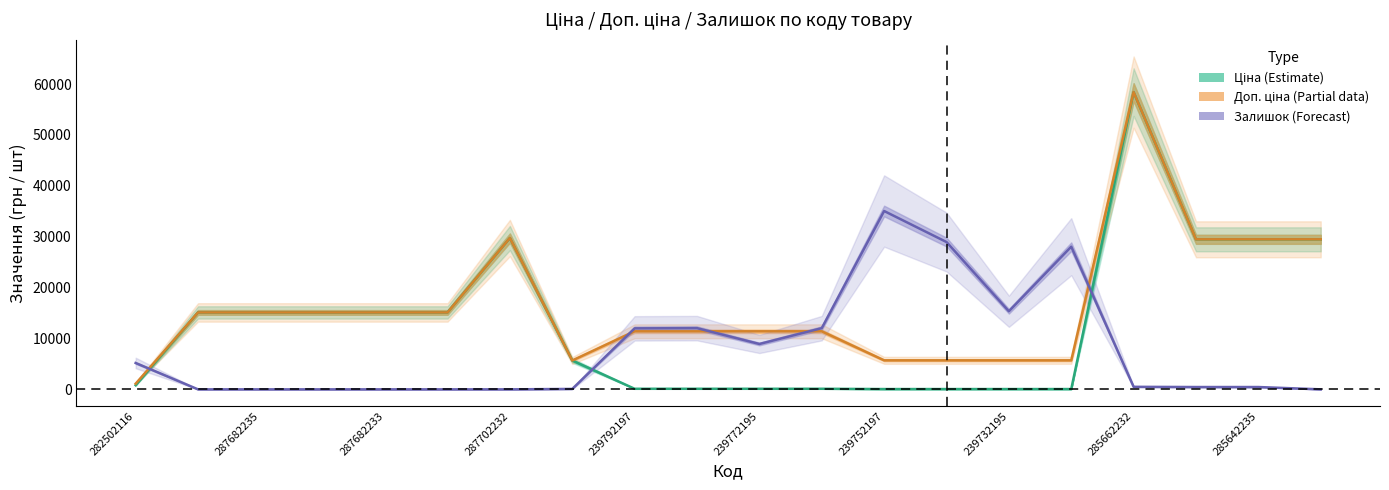

List the series in order of their overall mean, lowest first.

Залишок, Ціна, Доп. ціна